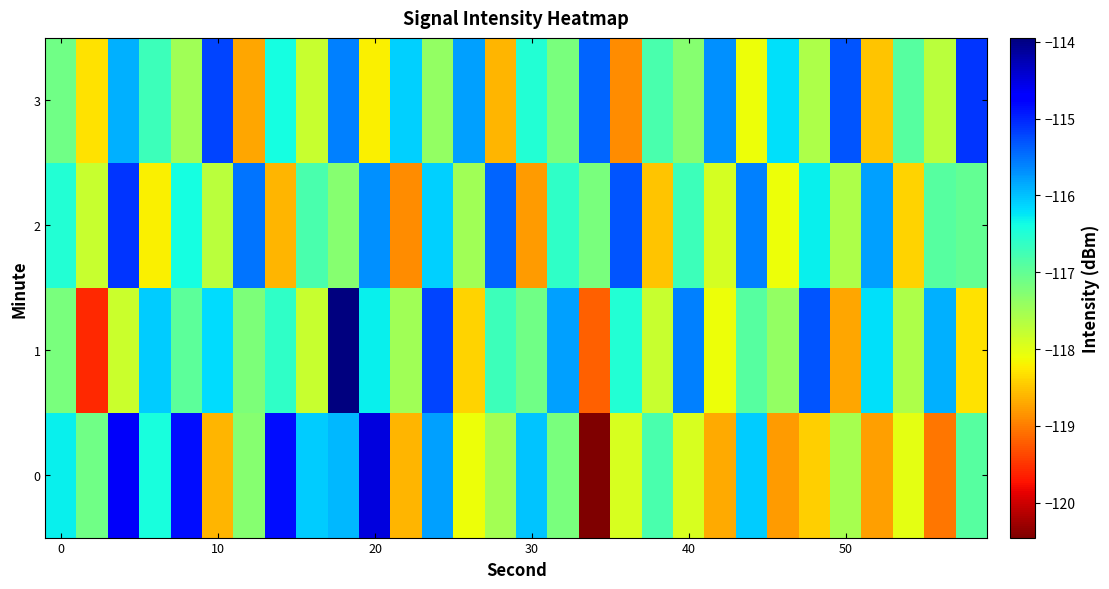

Rank the series by their maximum value, from highest to lowest.

1, 0, 2, 3